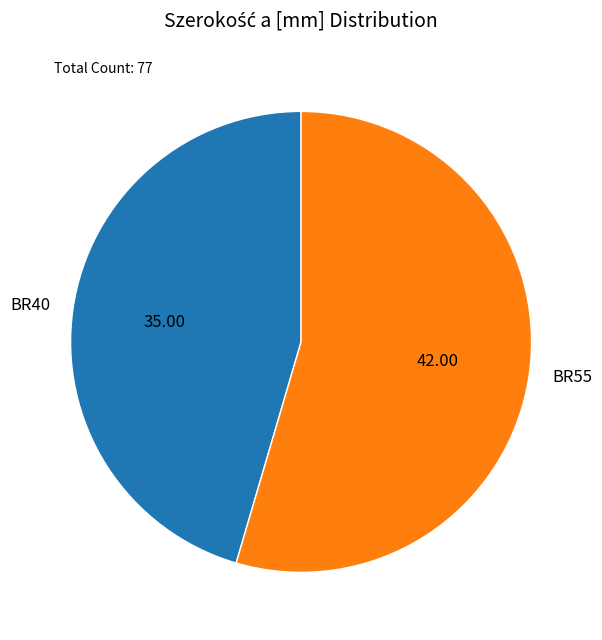

How many slices are in this pie chart?

2